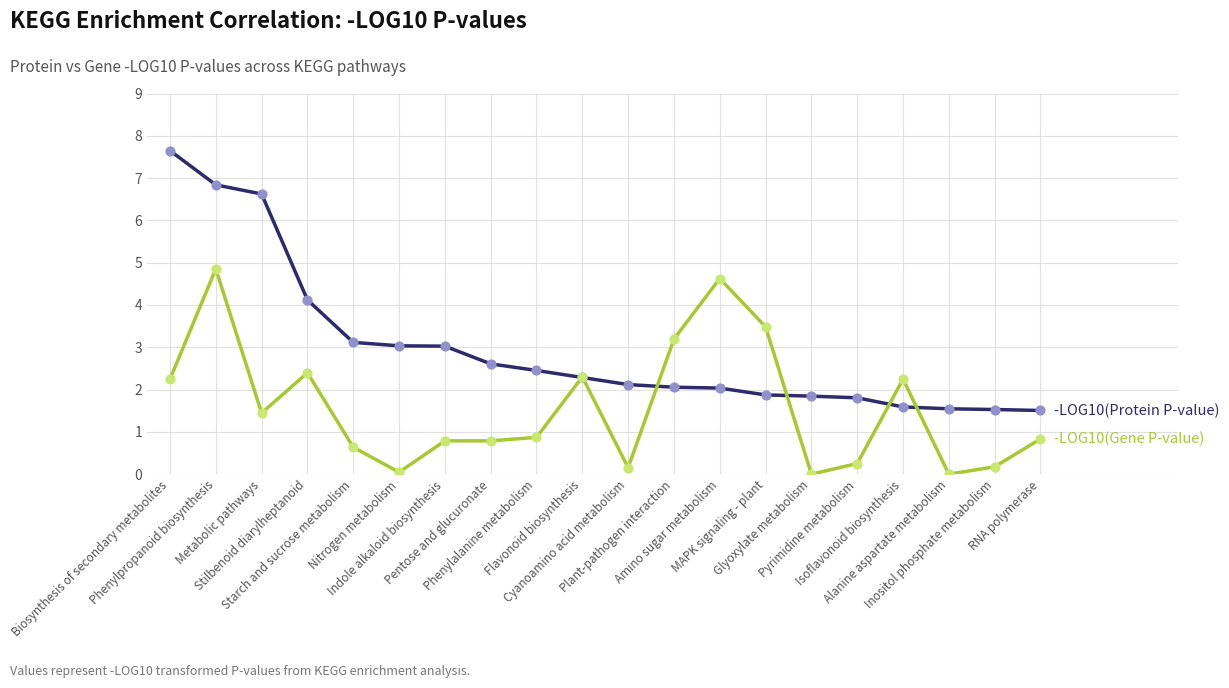

What is the greatest value displayed?

7.6